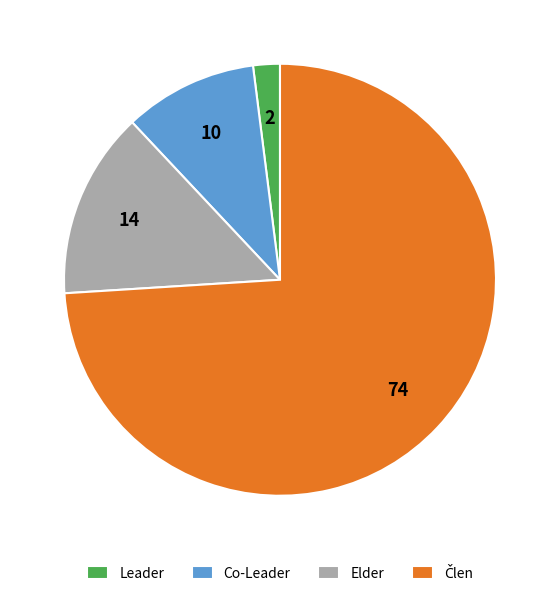

What is the ratio of the value at Elder to the value at Leader?

7.0